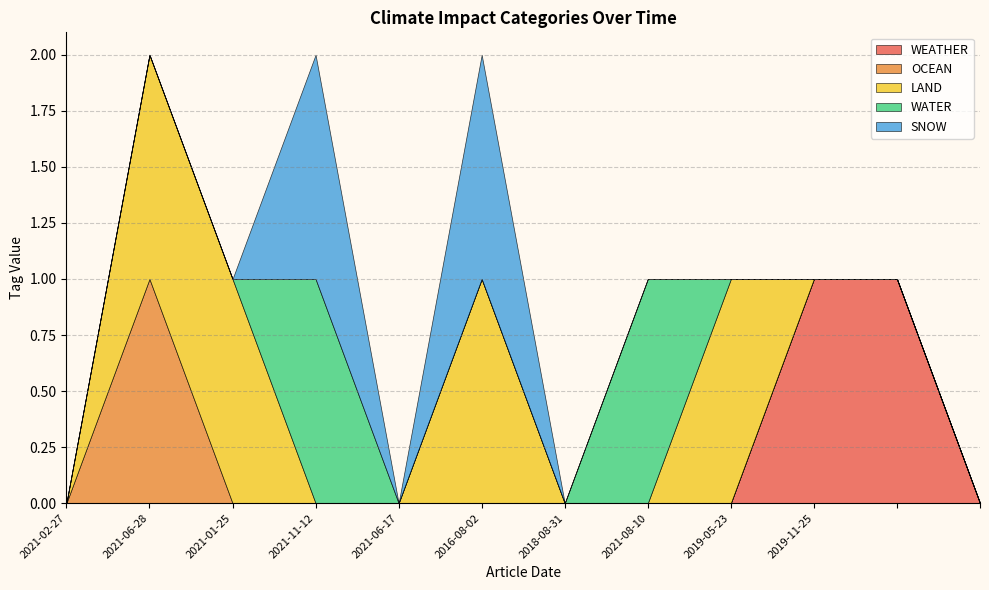

True or false: SNOW has more than 2 interior local peaks.

False